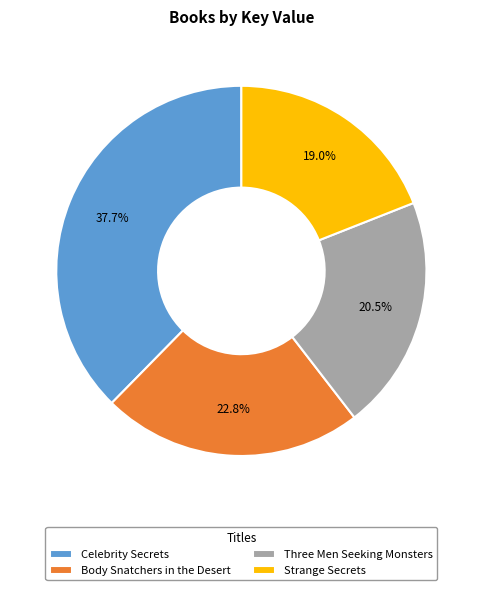

To the nearest percent, what is the average slice percentage?

25%